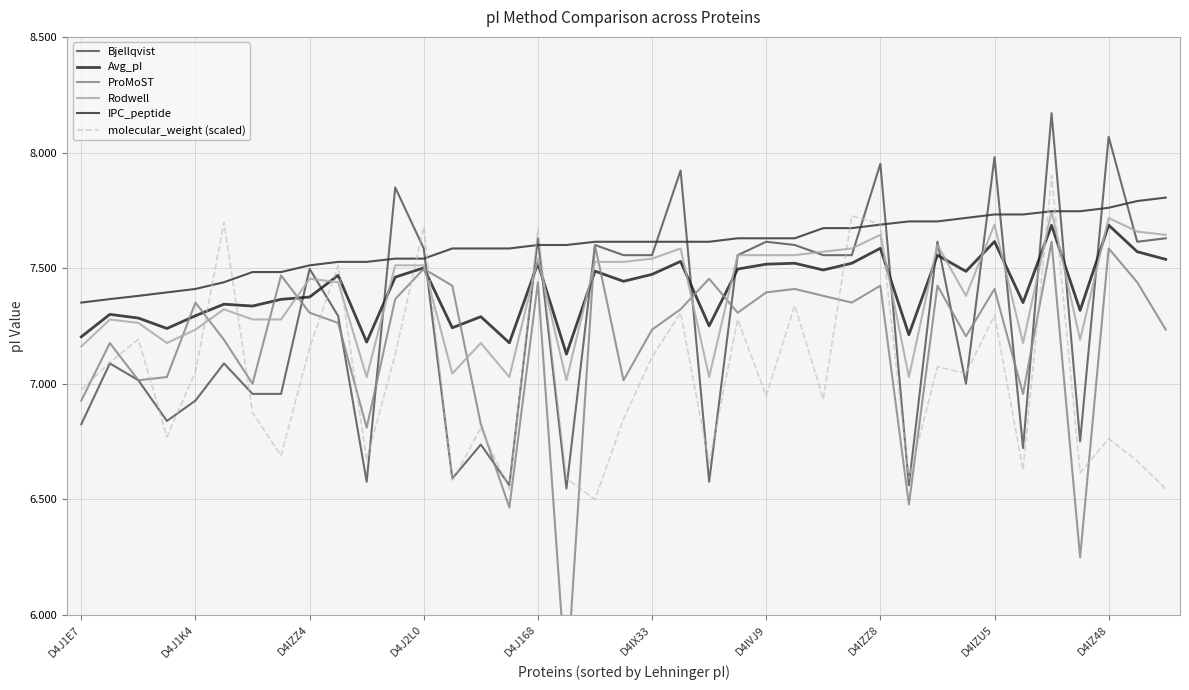

What is the minimum value for molecular_weight (scaled)?

6.5